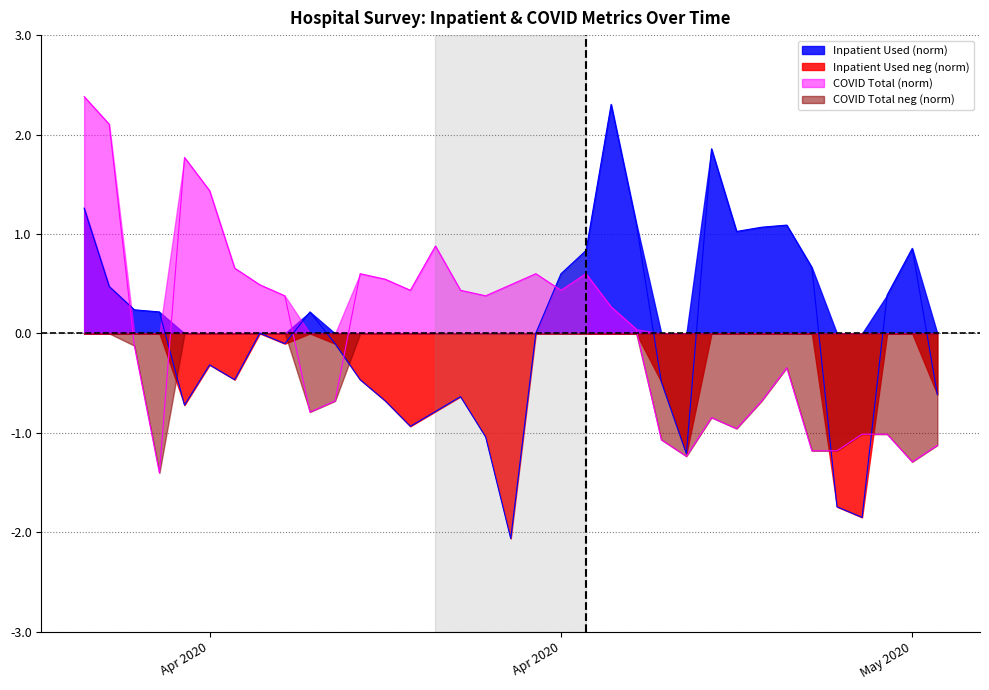

The value of Inpatient Used at 2020-04-28 is 0.3. True or false?

False